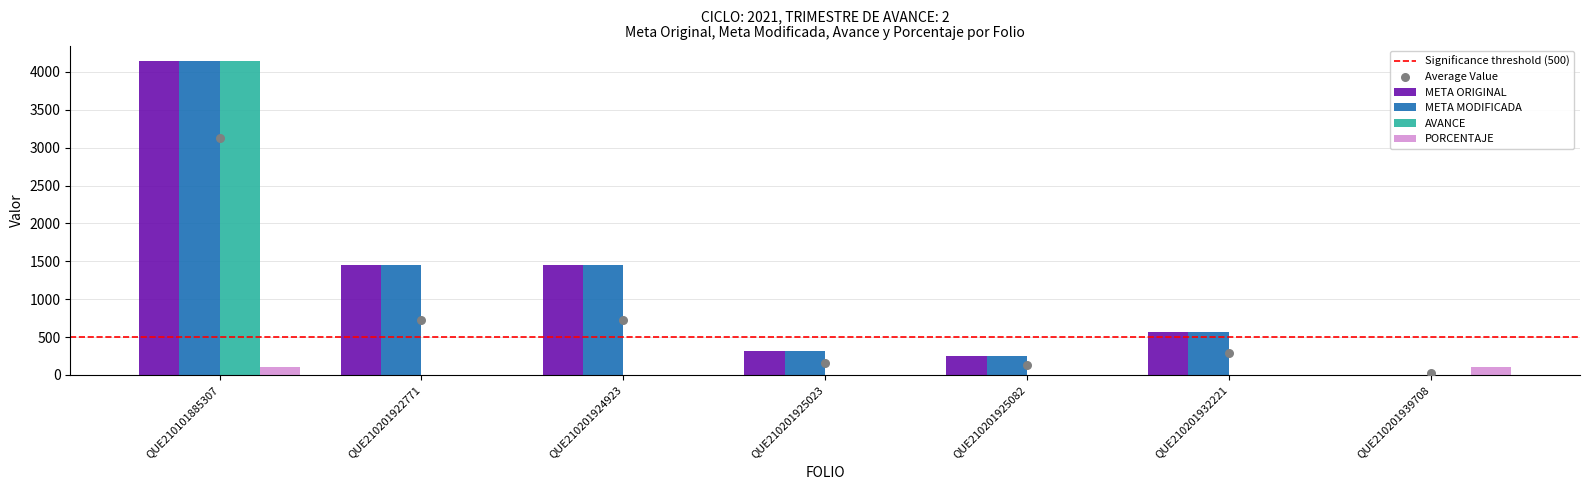

Which series contains the highest Y value?

META ORIGINAL